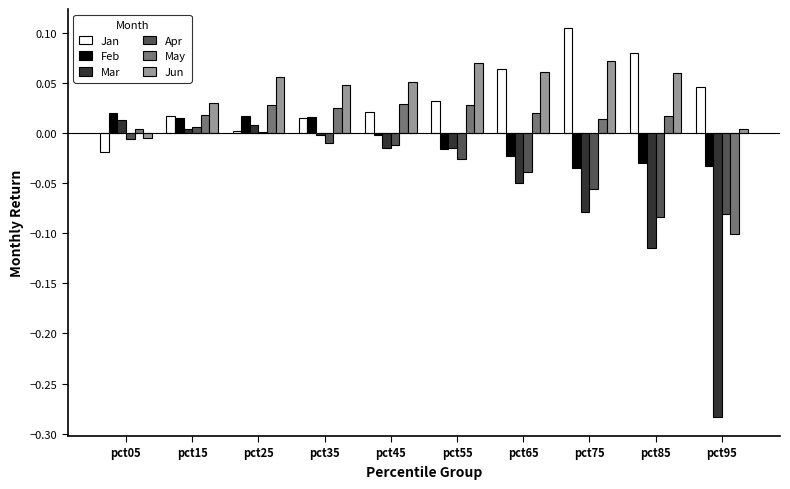

Where is Jan nearest to the value 0?

pct25